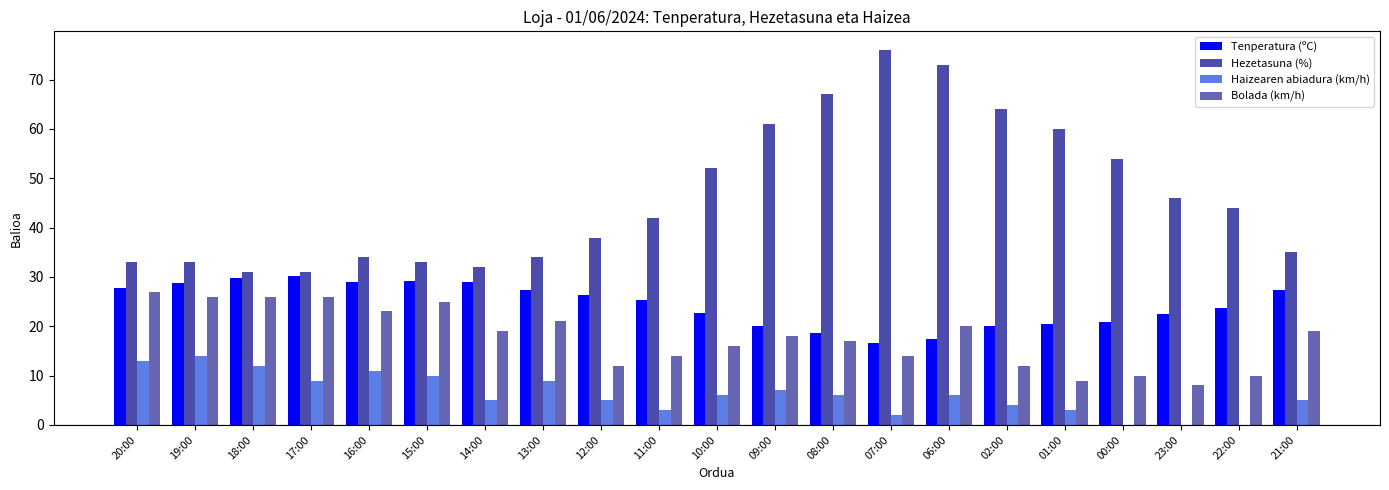

Are the bars grouped side by side (vs. stacked)?

Yes